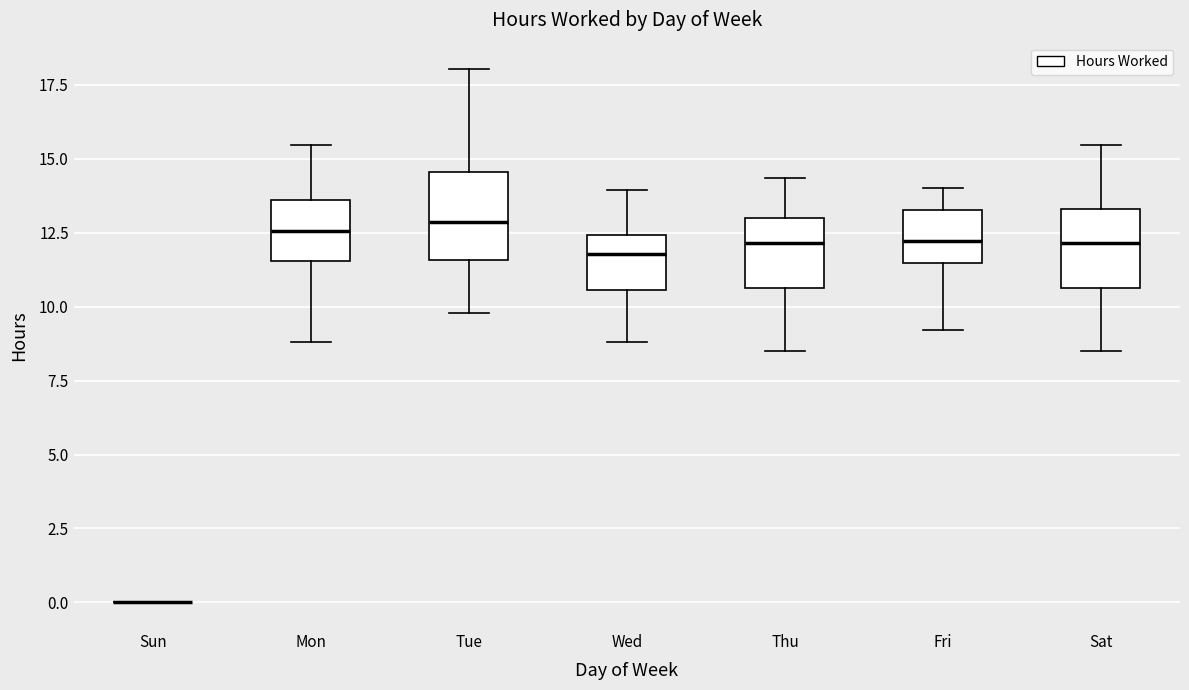

Reading left to right, transcribe this box plot: for each box, give where its median line is, the range the box spans, and where its two whiskers end, as read against the y-axis. The values are not printed on the chart, so give them approximately, as read against the axis.

Sun: box collapsed to a line at 0.0, whiskers 0.0 to 0.0
Mon: median 12.5, box 11.5 to 13.5, whiskers 9.0 to 15.5
Tue: median 13.0, box 11.5 to 14.5, whiskers 10.0 to 18.0
Wed: median 12.0, box 10.5 to 12.5, whiskers 9.0 to 14.0
Thu: median 12.0, box 10.5 to 13.0, whiskers 8.5 to 14.5
Fri: median 12.0, box 11.5 to 13.5, whiskers 9.0 to 14.0
Sat: median 12.0, box 10.5 to 13.5, whiskers 8.5 to 15.5